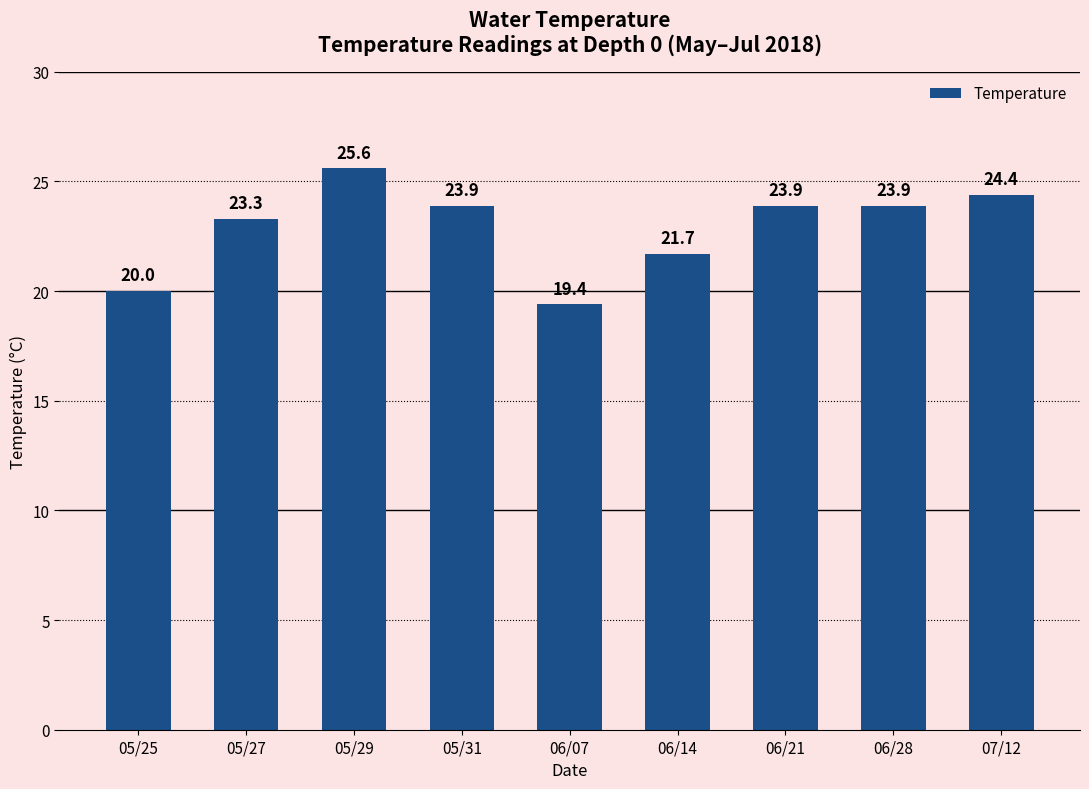

Which has a higher value, 05/27 or 07/12?

07/12